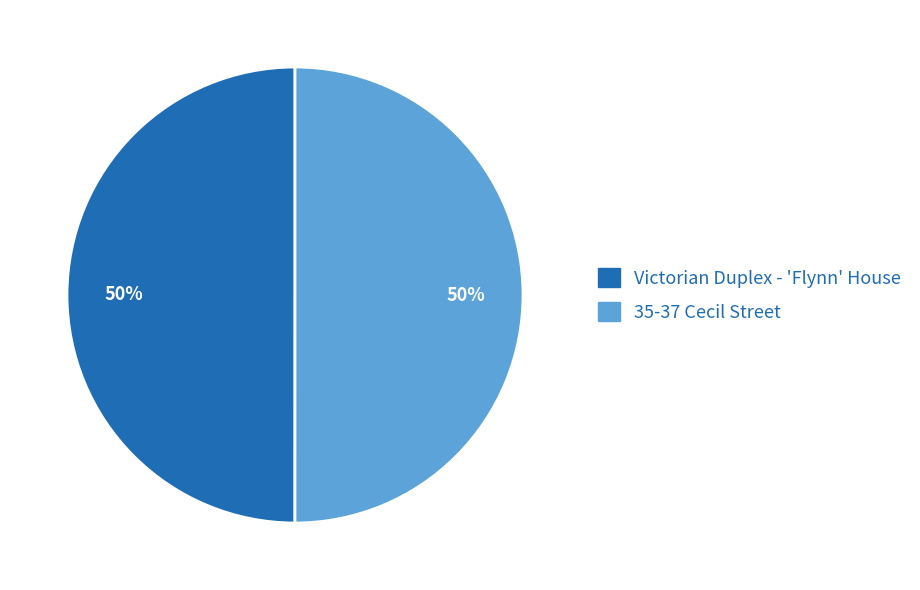

What percentage is the 35-37 Cecil Street slice, to the nearest percent?

50%